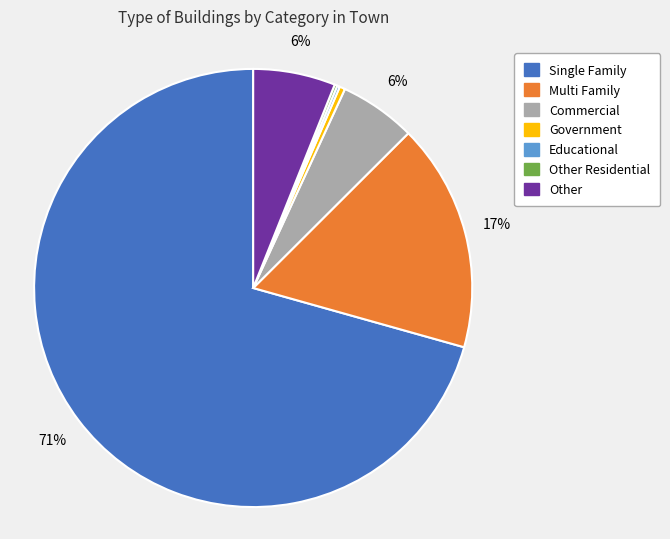

Is there a majority slice in this chart?

Yes